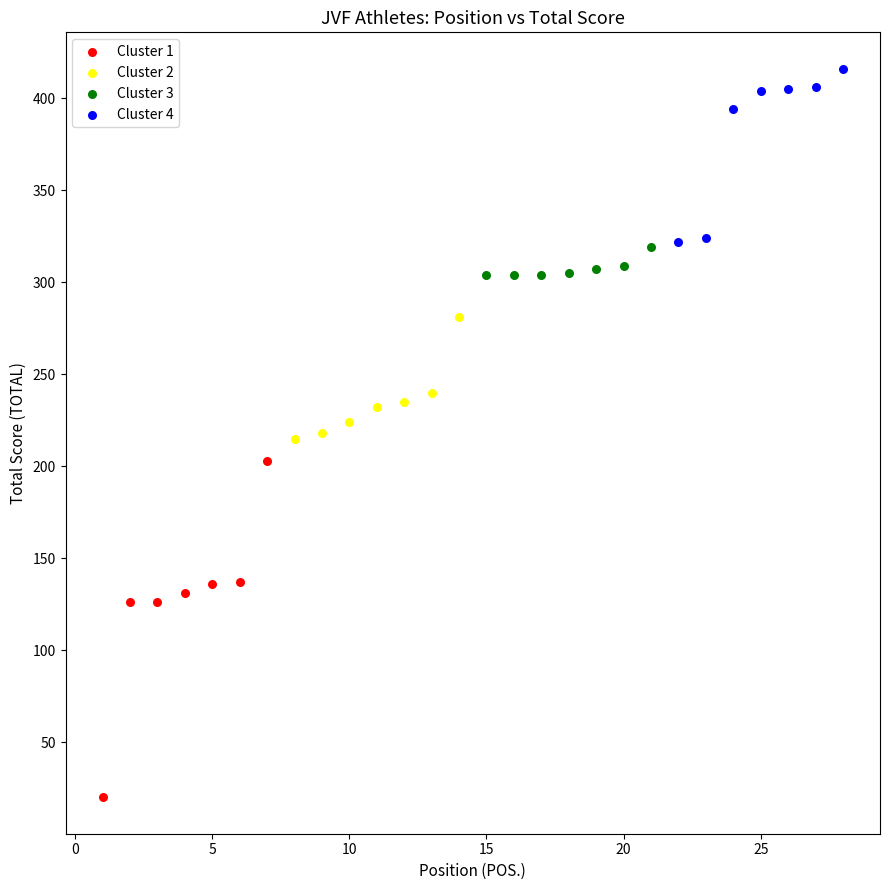

Which series contains the lowest Y value?

Cluster 1